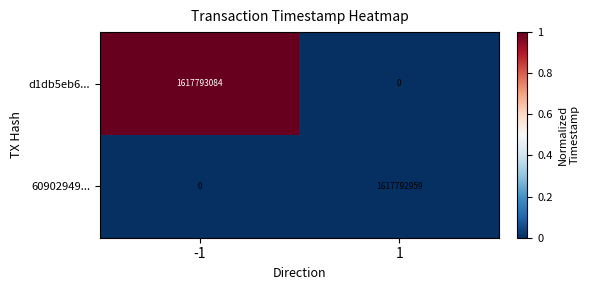

What is the difference between the highest and lowest values at -1?

1617793084